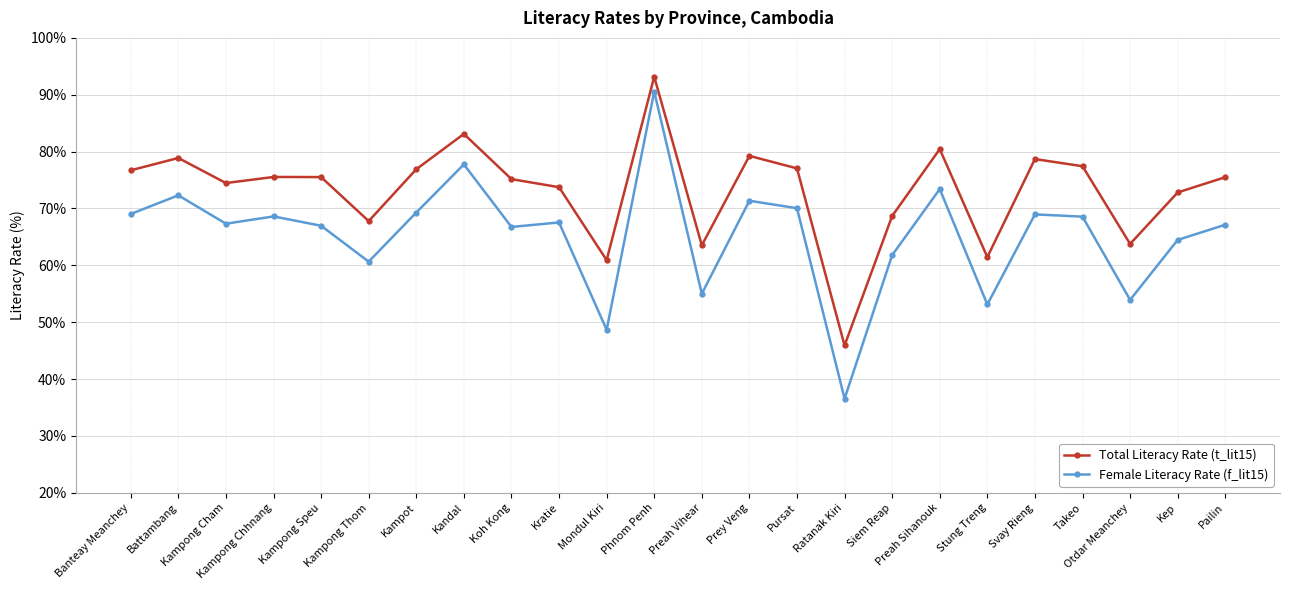

What is the difference between the maximum and minimum values in the Female Literacy Rate (f_lit15) series?

54.0